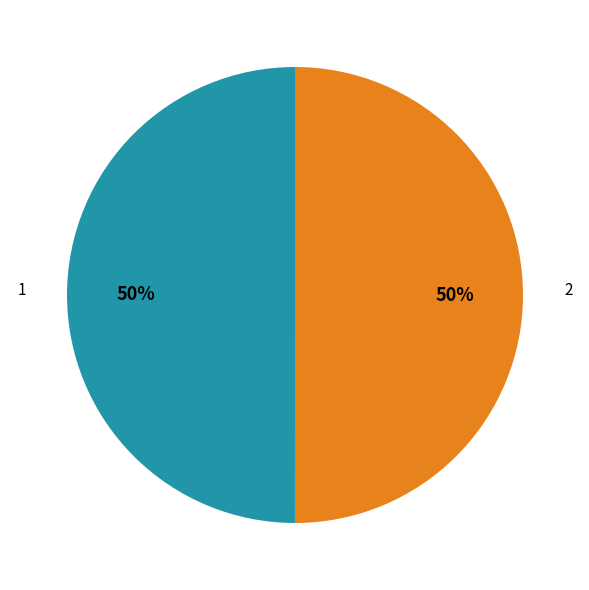

To the nearest percent, what percentage of the pie is 2?

50%